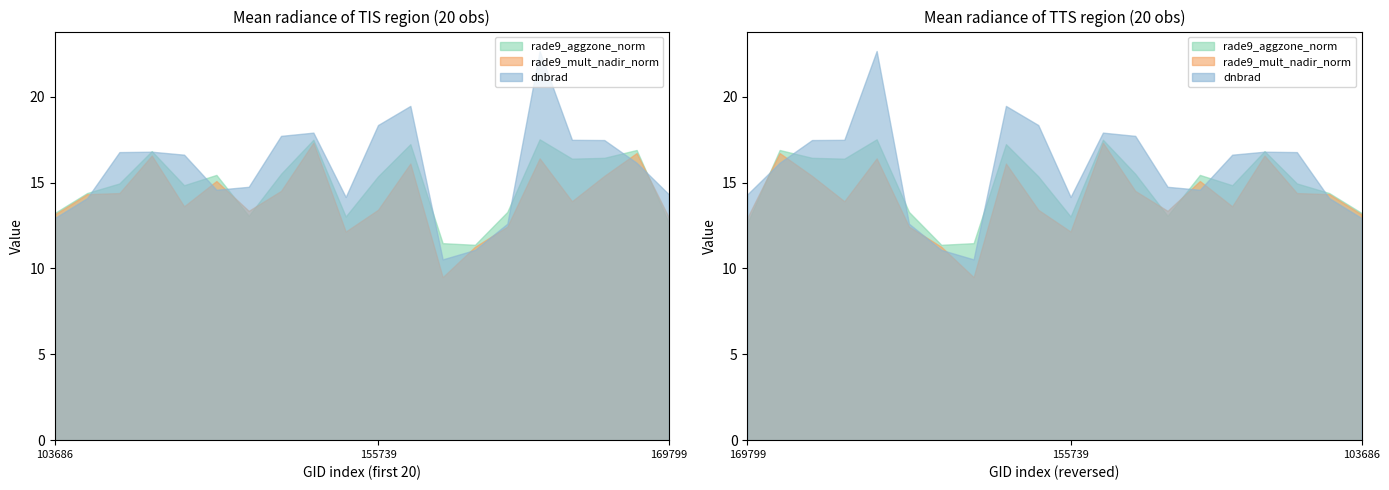

Which has a higher value, 154607 or 155937?

155937